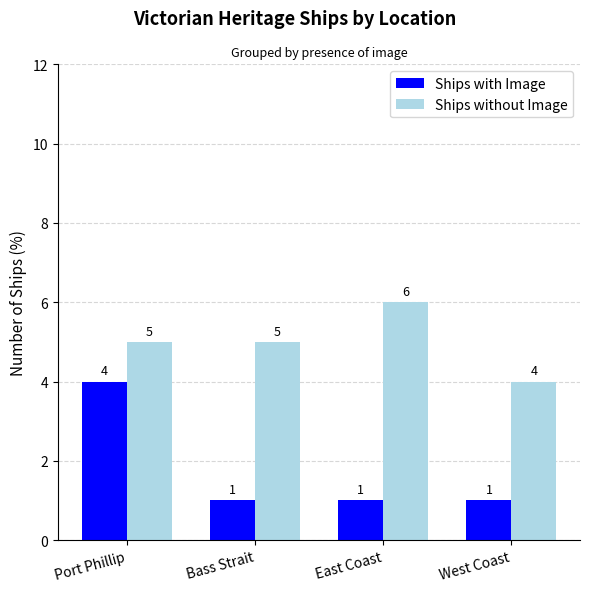

At how many categories does at least one series exceed 1?

4